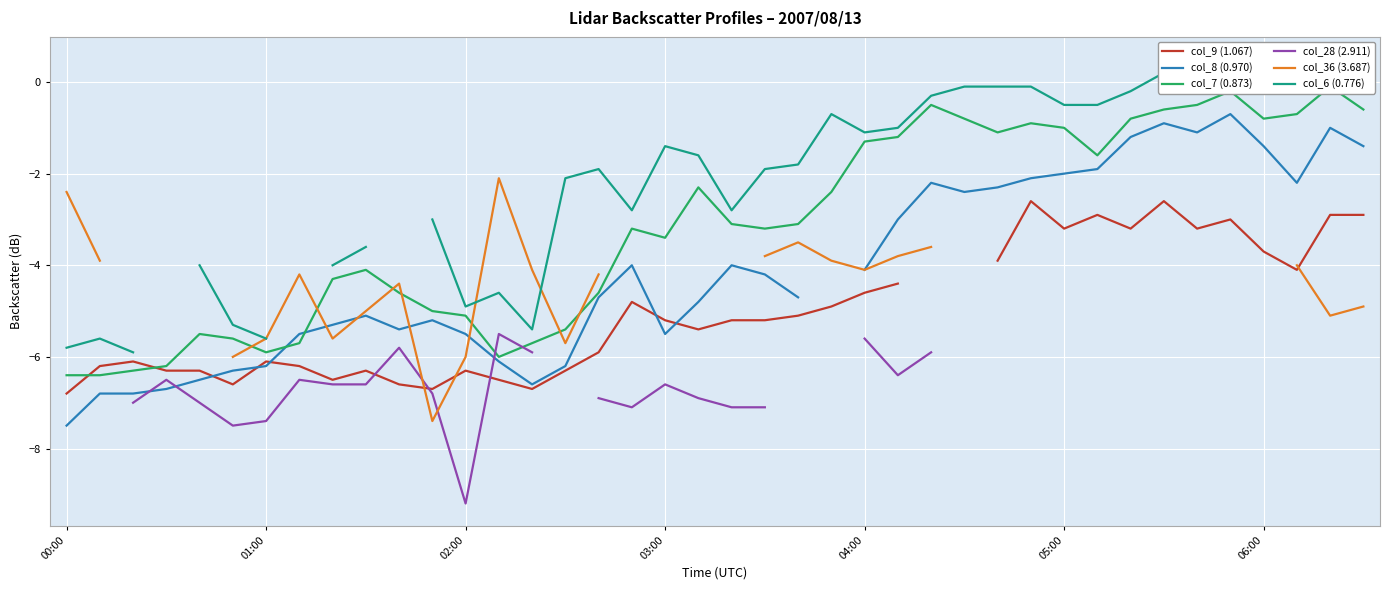

Rank the series by their maximum value, from highest to lowest.

col_6 (0.776), col_7 (0.873), col_8 (0.970), col_36 (3.687), col_9 (1.067), col_28 (2.911)